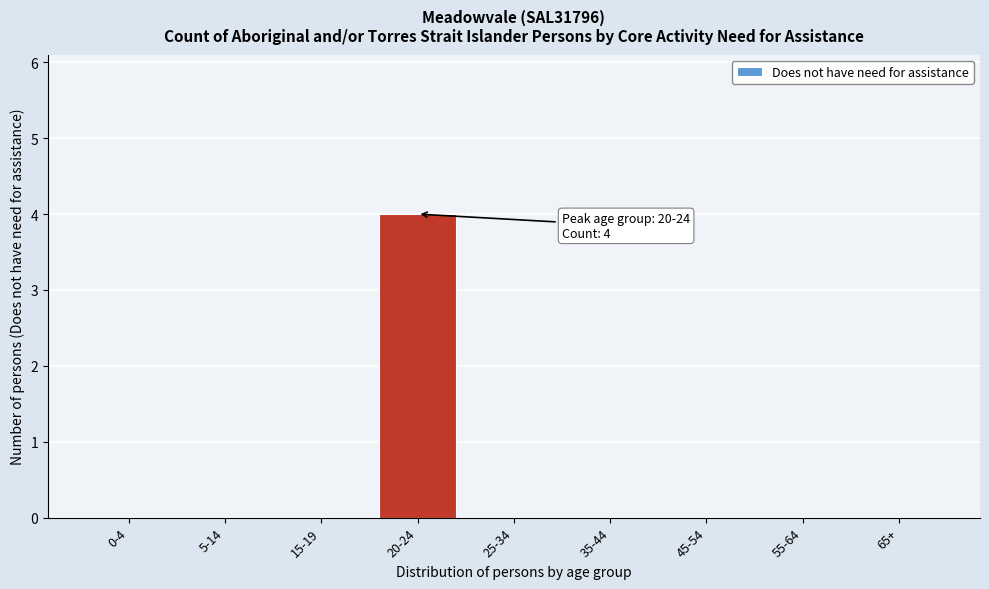

Reading left to right, extract all data points from this chart.

0-4=0	5-14=0	15-19=0	20-24=4	25-34=0	35-44=0	45-54=0	55-64=0	65+=0